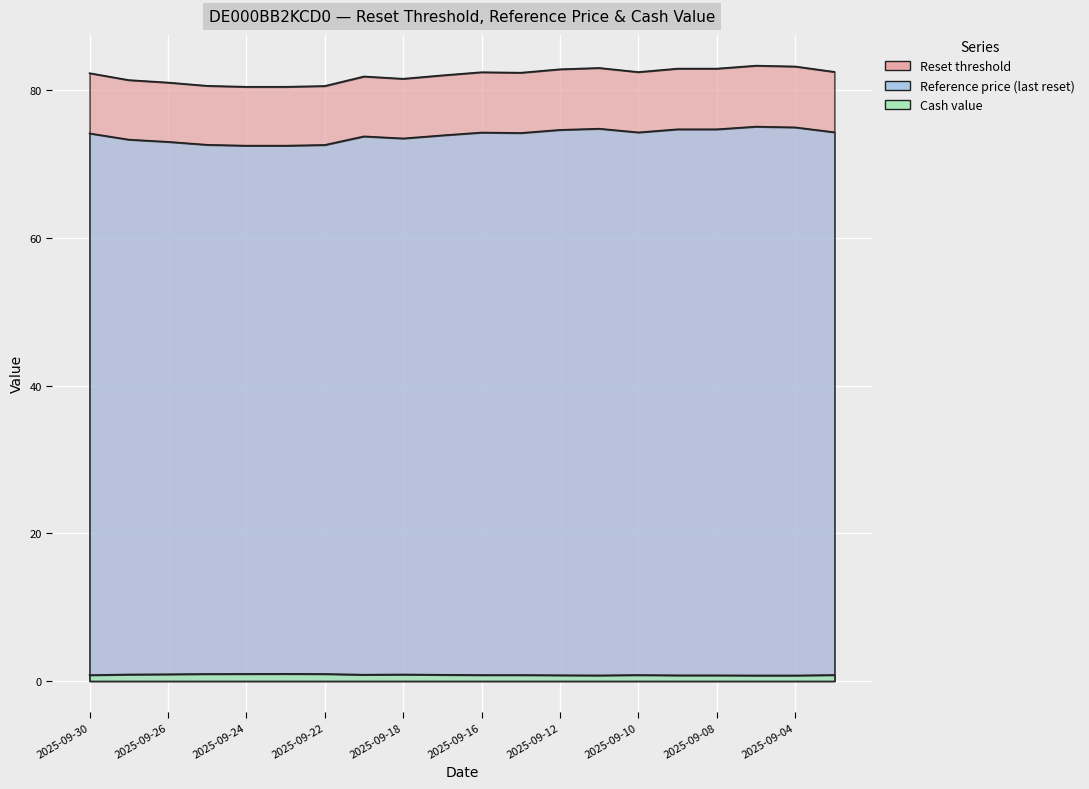

What is the spread (max minus min) of values at 2025-09-17?

81.2